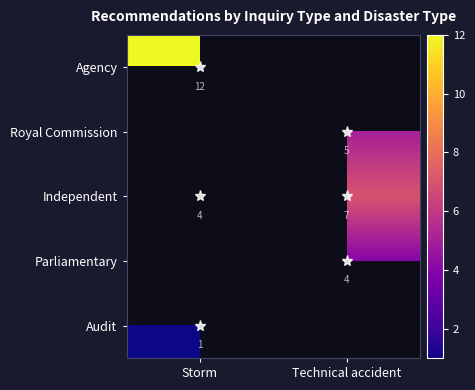

Between Technical accident and Storm, which is larger?

Storm